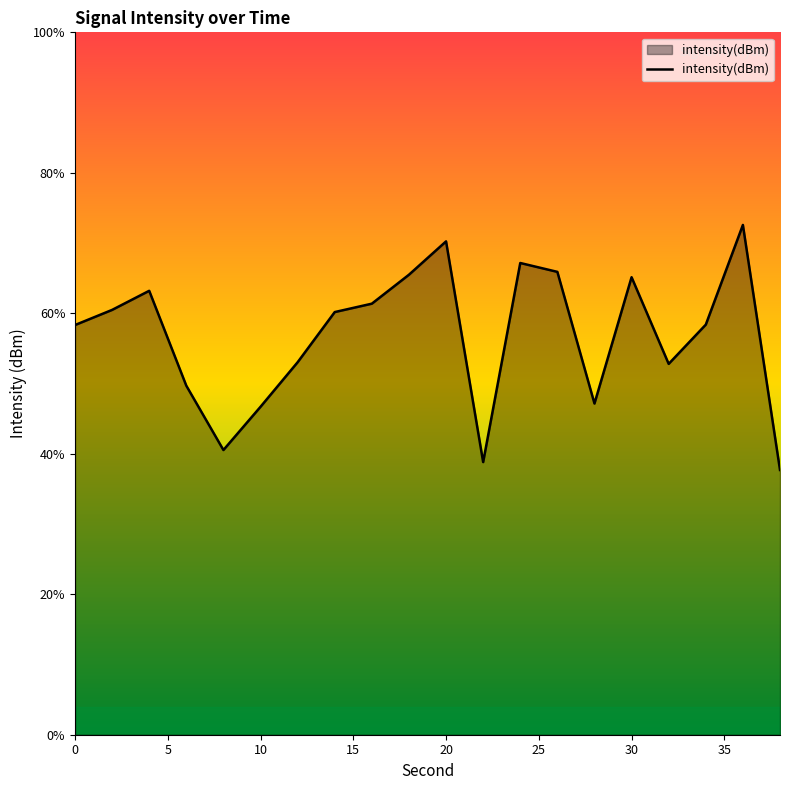

The value at 11 is -175.2. True or false?

False